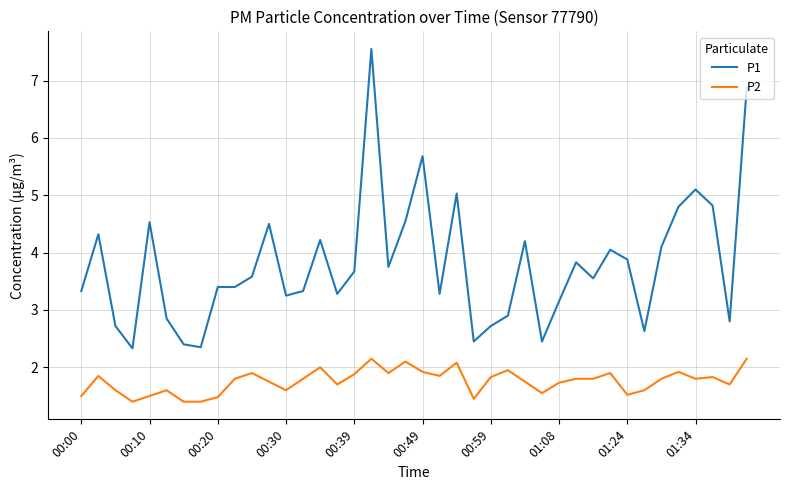

Which series has the largest range (max minus min)?

P1